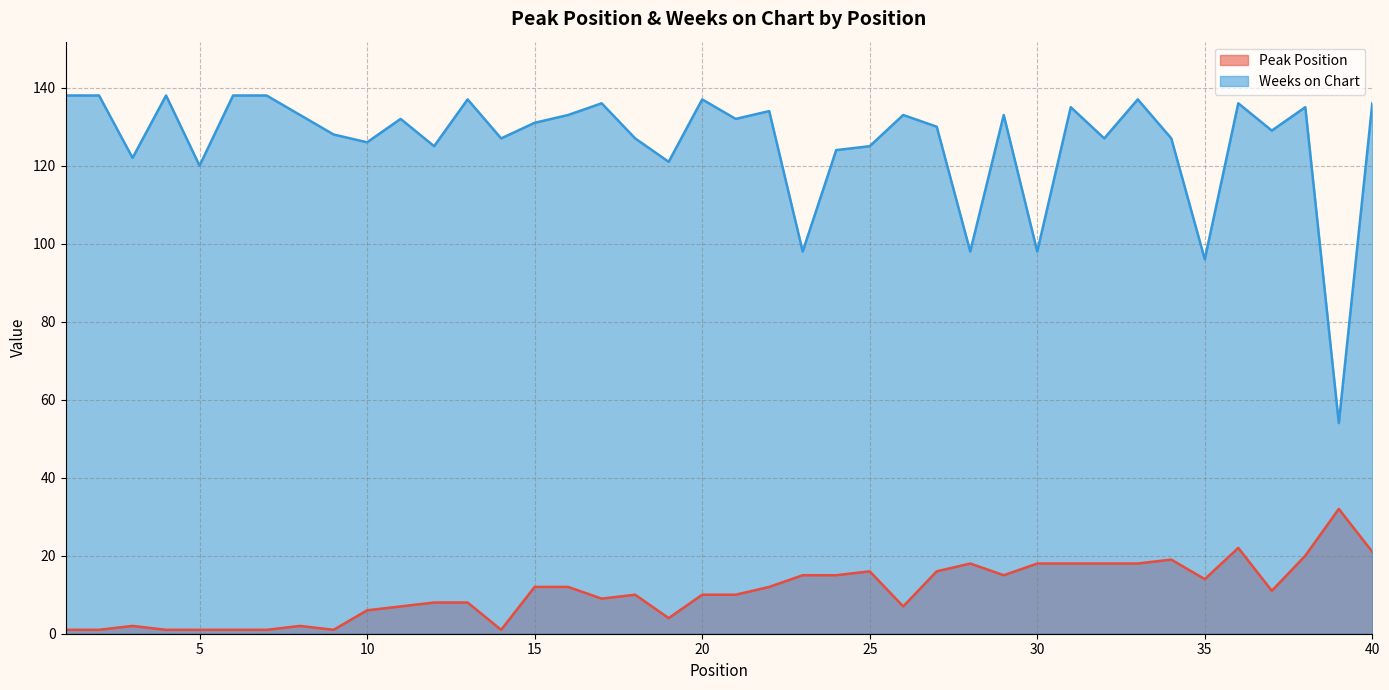

What is the difference between the second highest and minimum values in the Peak Position series?

21